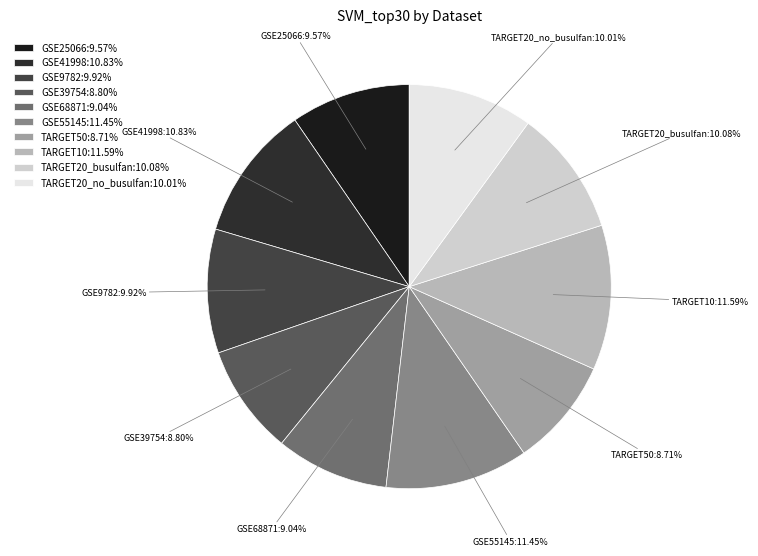

What percentage do GSE25066 and GSE9782 together represent?

19.5%